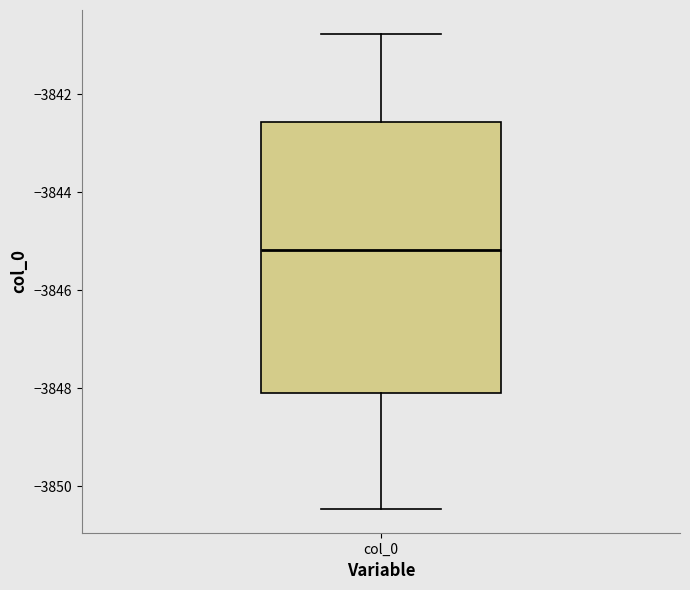

Where is the lower edge of the box for col_0 on the y-axis? The values are not printed on the chart, so give them approximately, as read against the axis.

-3848.0